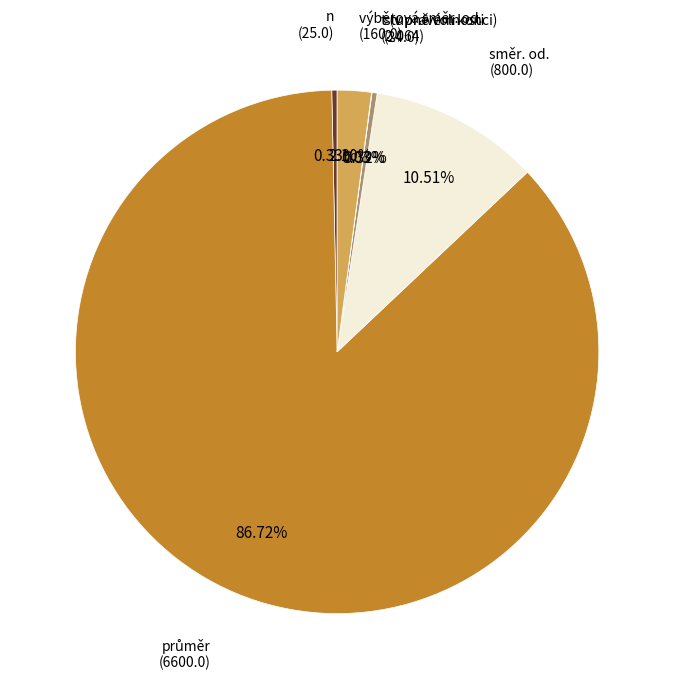

Does any single category account for the majority?

Yes